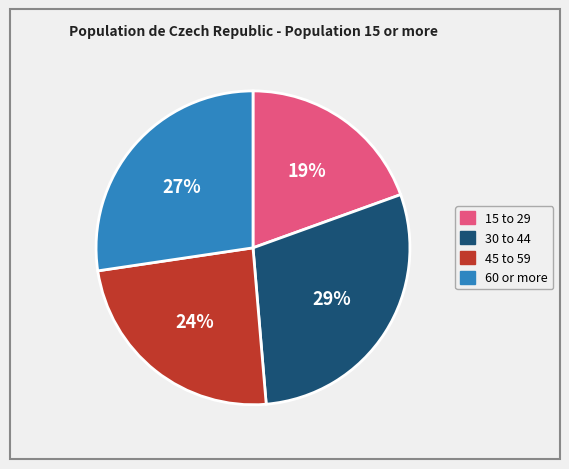

To the nearest percent, what is the difference between the 45 to 59 and 15 to 29 slice percentages?

5%